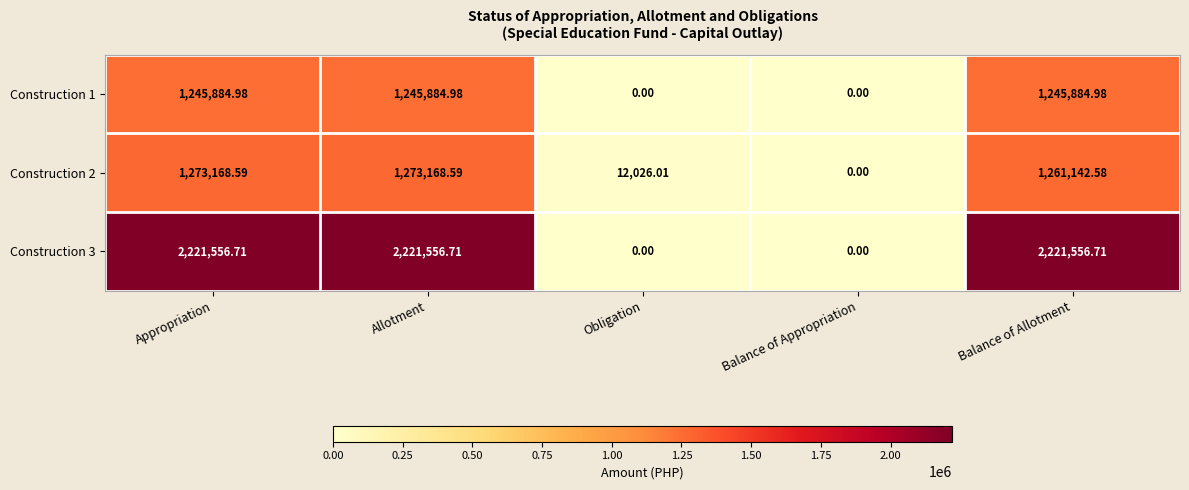

How many series are shown in this chart?

3